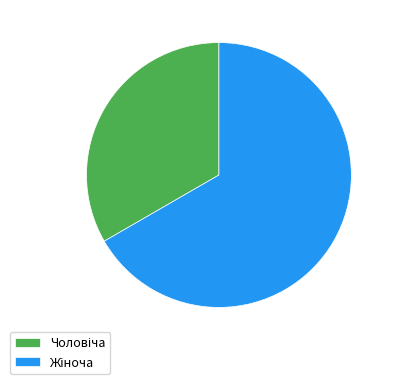

Does any single category account for the majority?

Yes